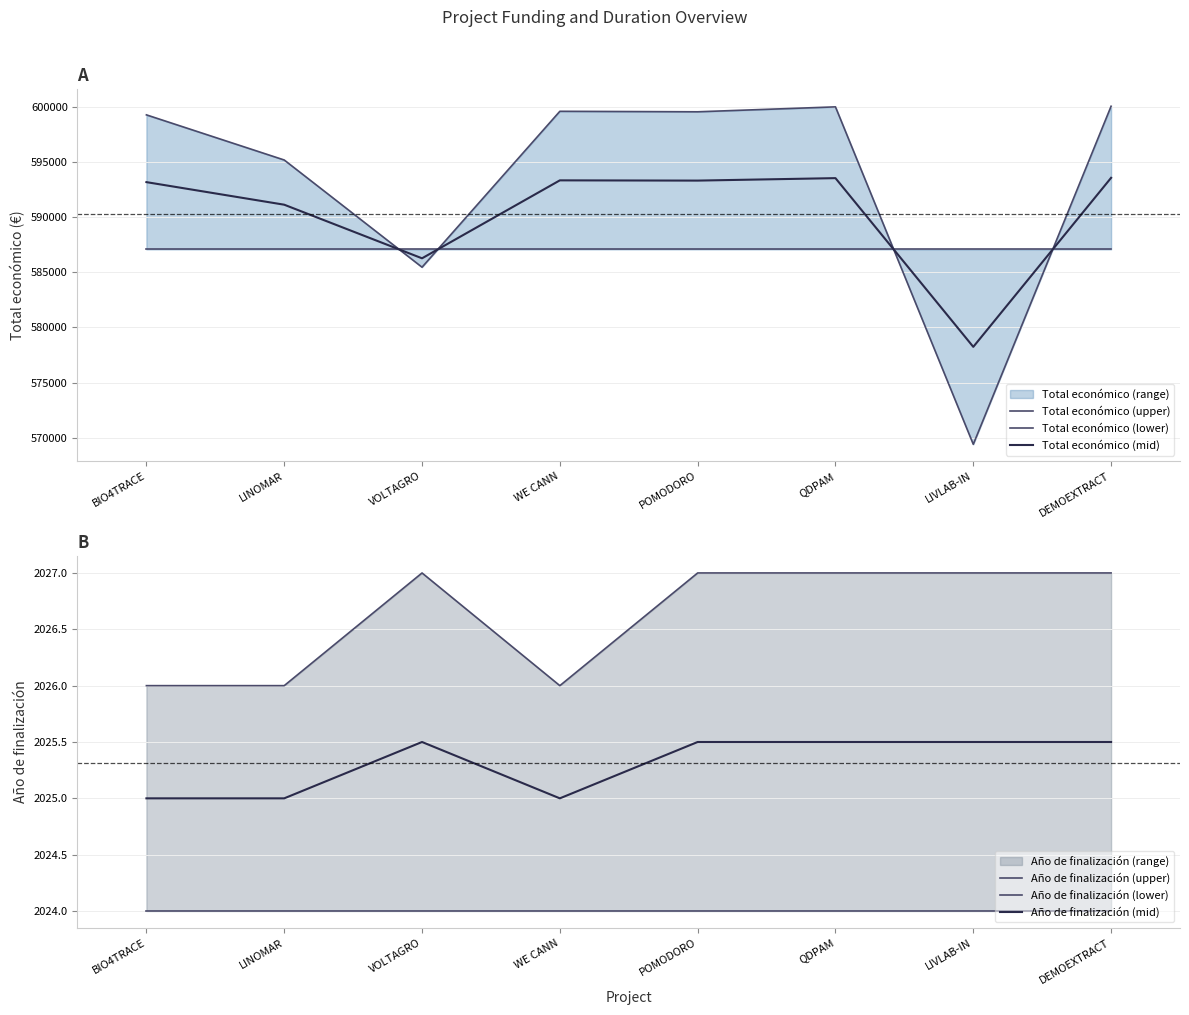

What is the minimum value shown in the chart?

2024.0